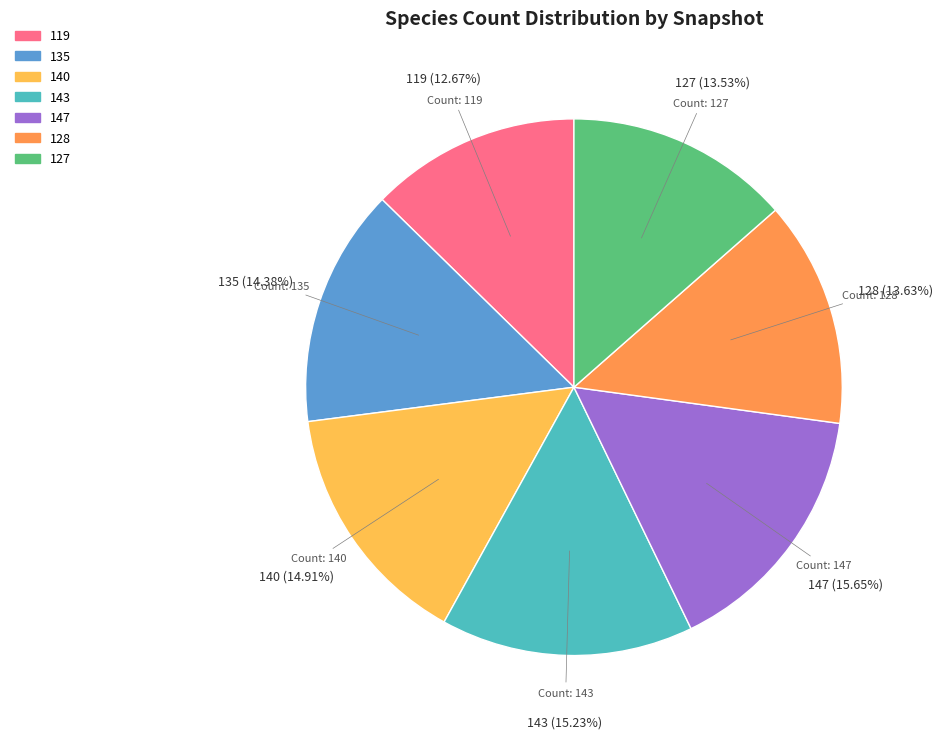

Does any single category account for the majority?

No